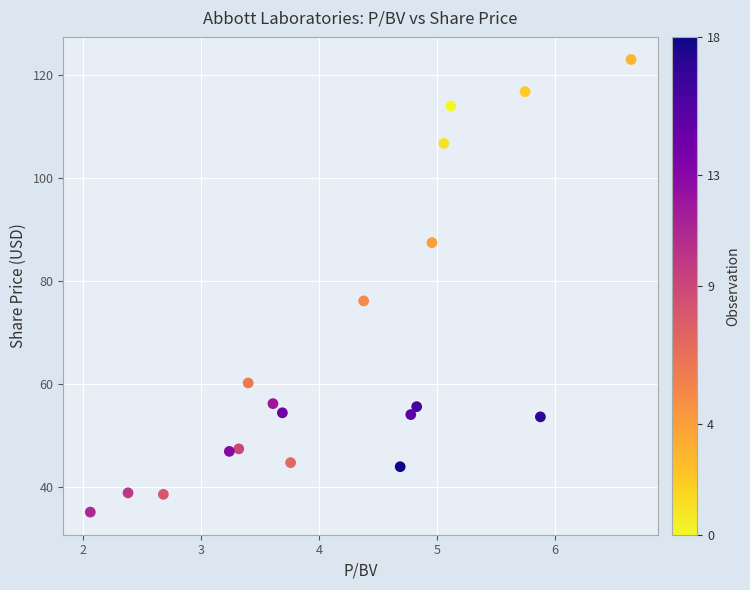

What Y value in the scatter plot is closest to 79?

76.1